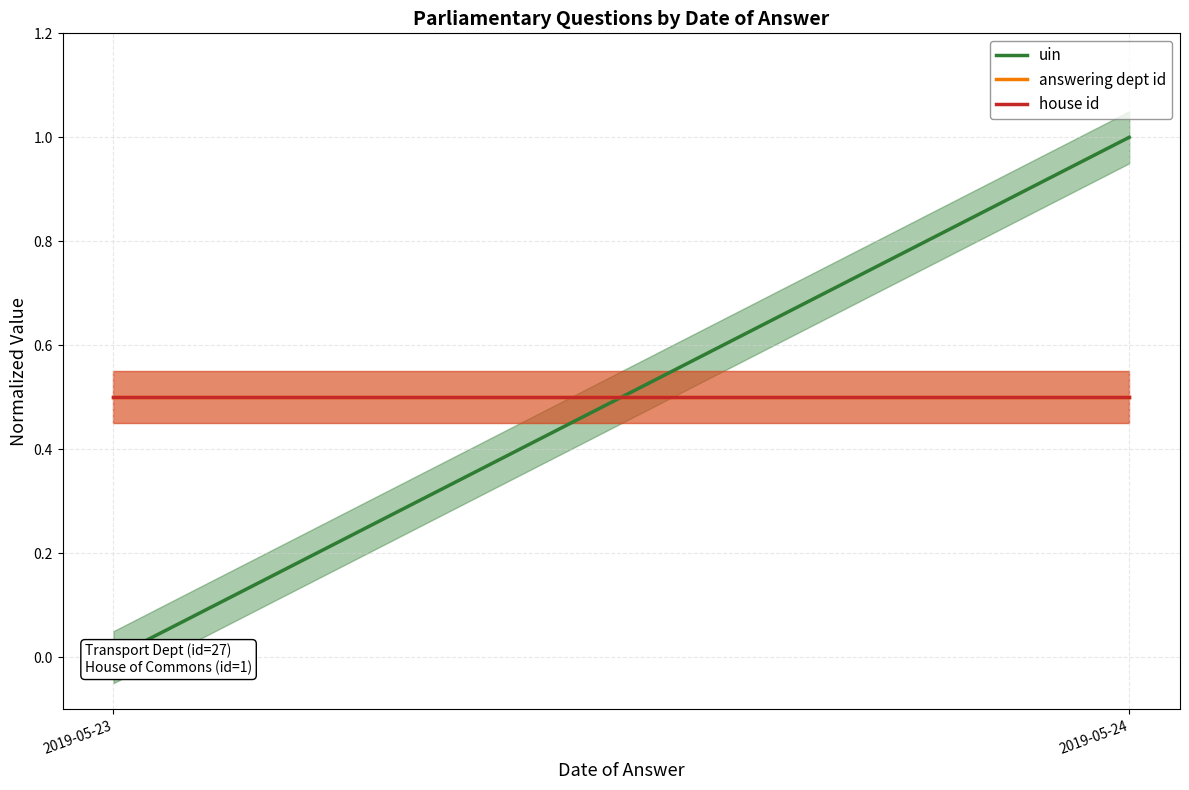

At 2019-05-23, list the series in order from smallest to largest.

uin, answering dept id, house id